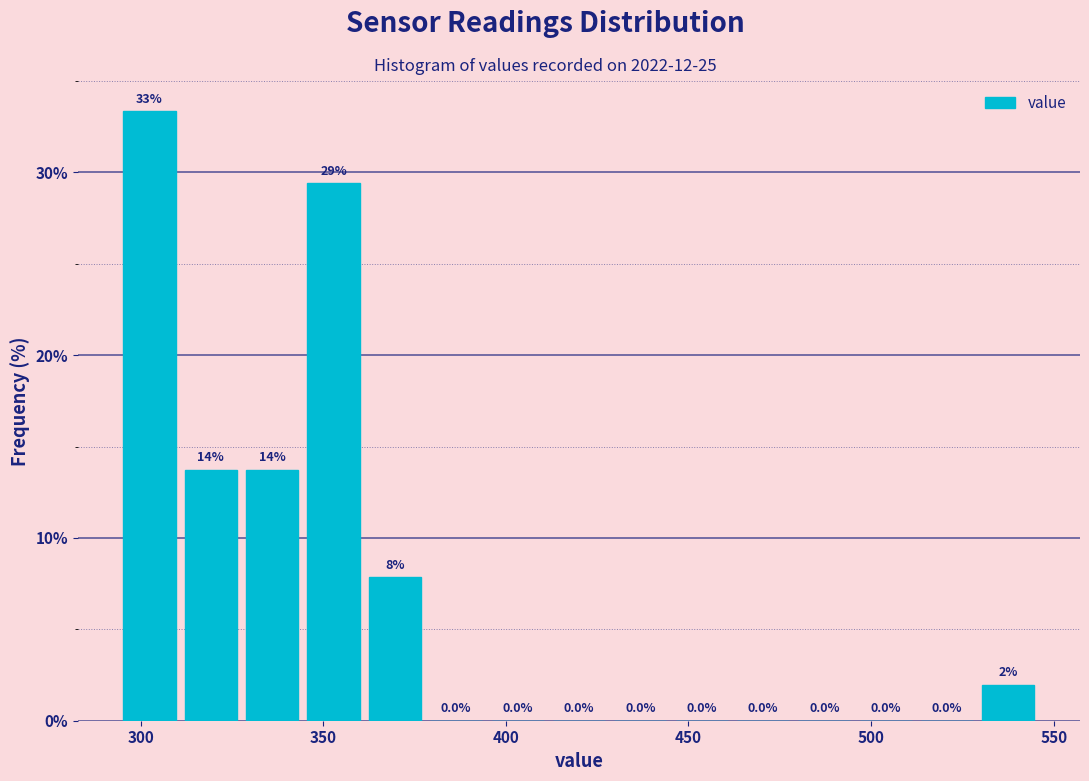

Read against the x-axis, roughly where is the centre of the tallest bar?

300